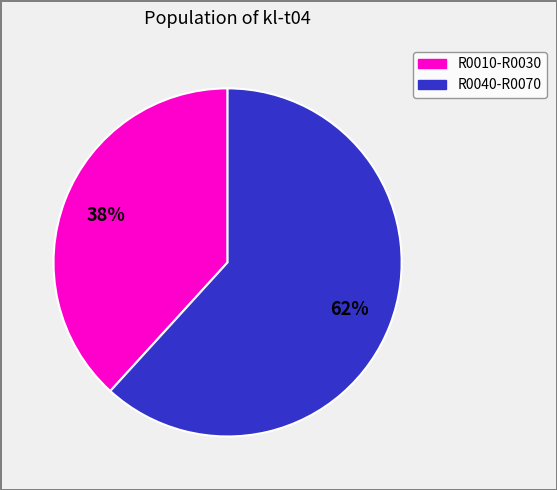

Does any single category account for the majority?

Yes